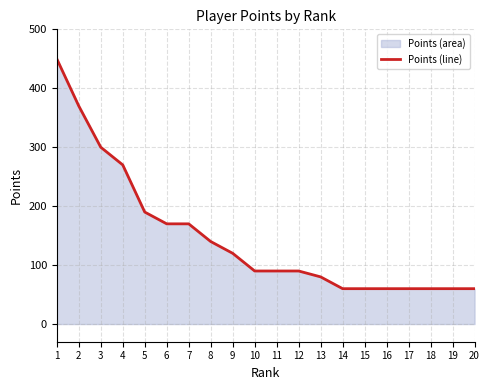

The value at 7 is 285. True or false?

False